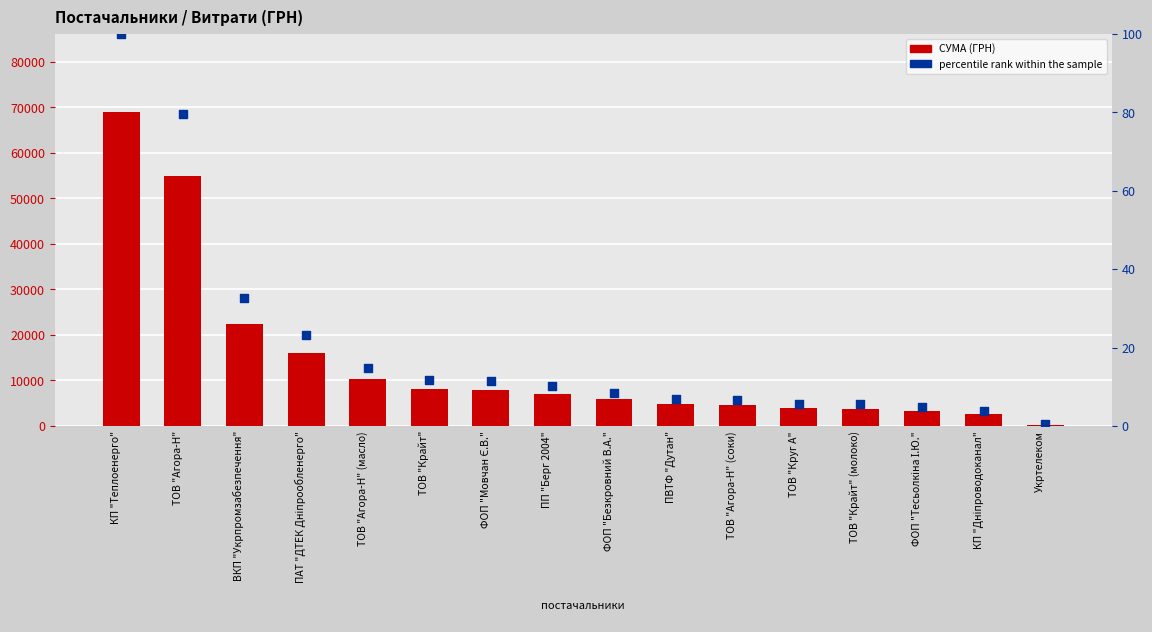

Which series has the largest Y range (max minus min)?

СУМА (ГРН)